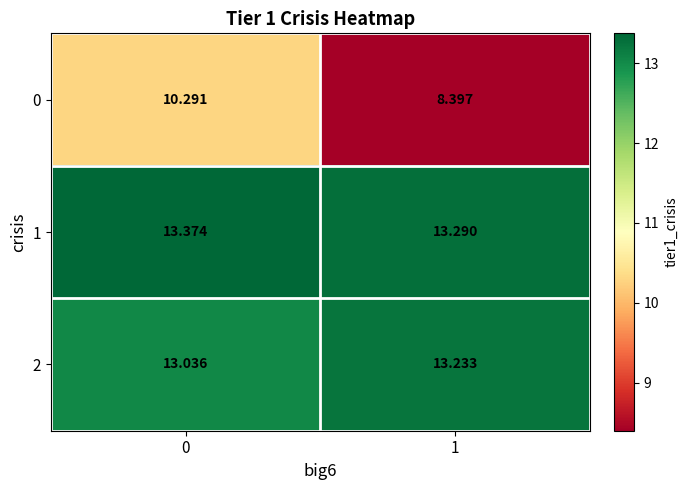

Is the value of 2 at 1 greater than the value of 1 at 0?

No